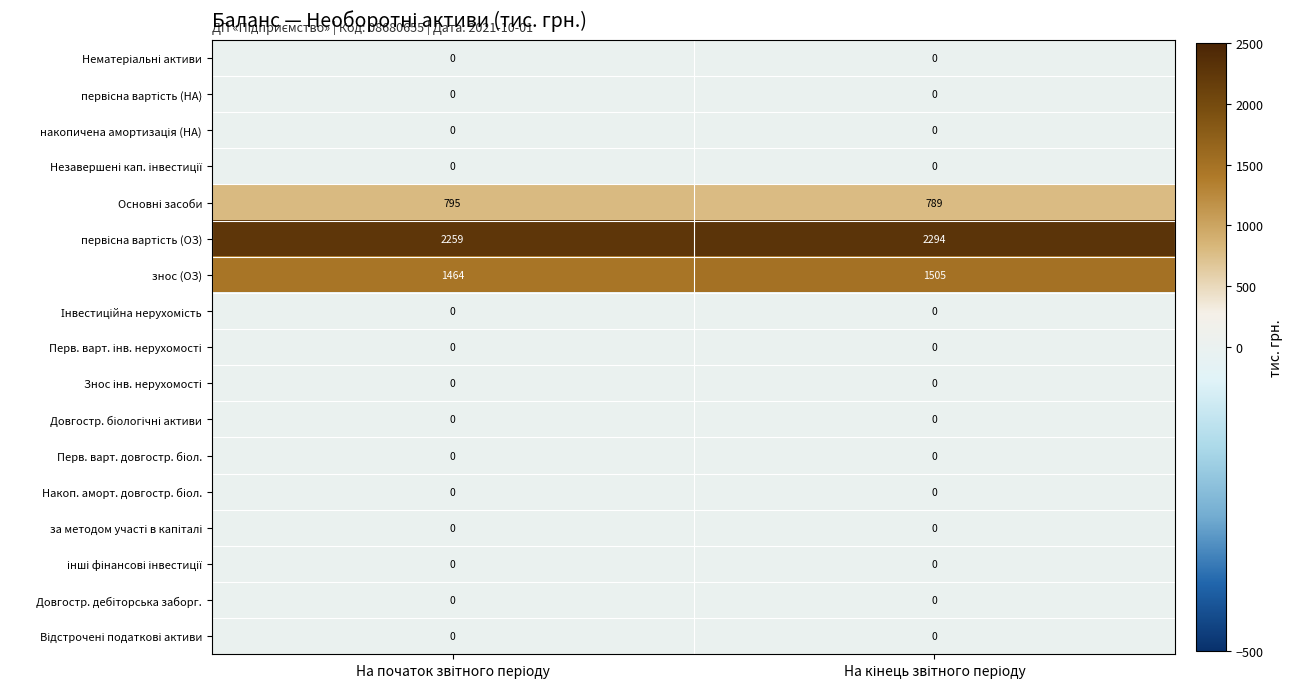

Which series has the largest range (max minus min)?

знос (ОЗ)